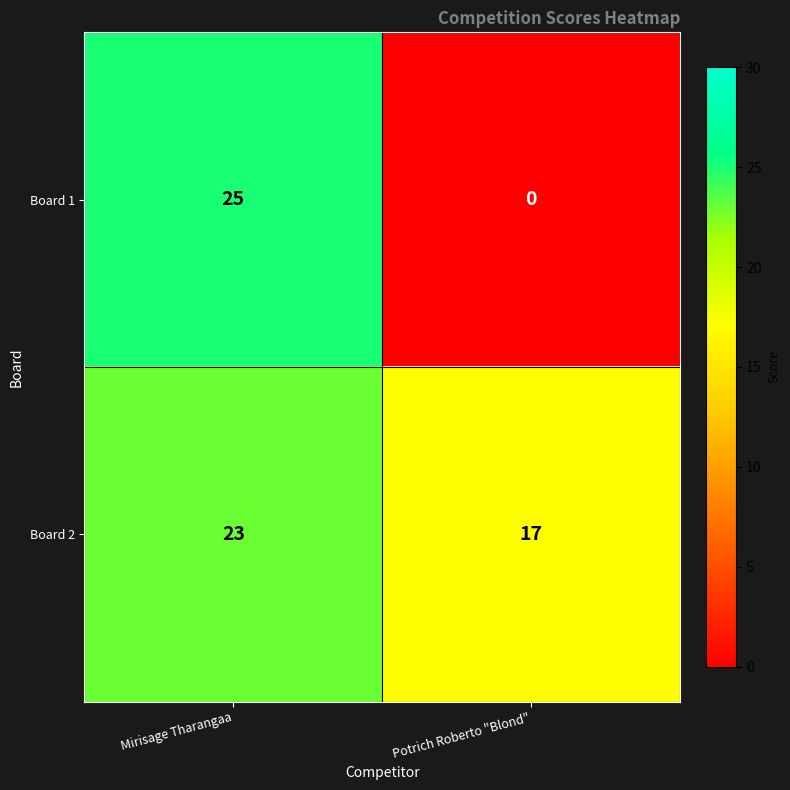

What is the difference between the maximum and minimum values in the Board 1 series?

25